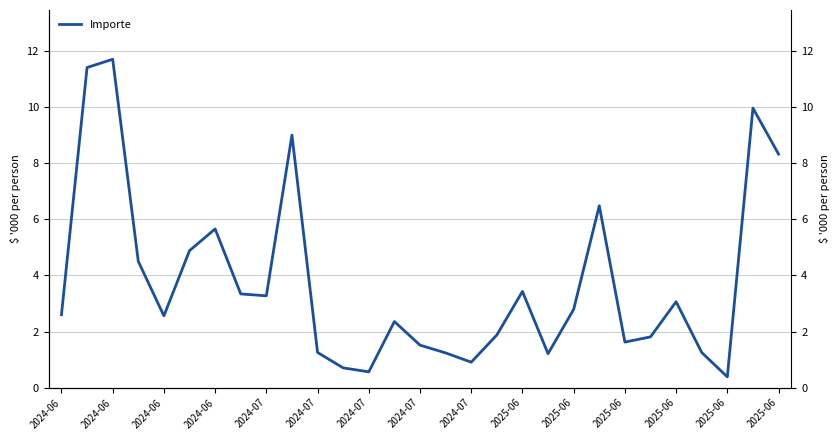

Where does the data first go above 2?

2024-06